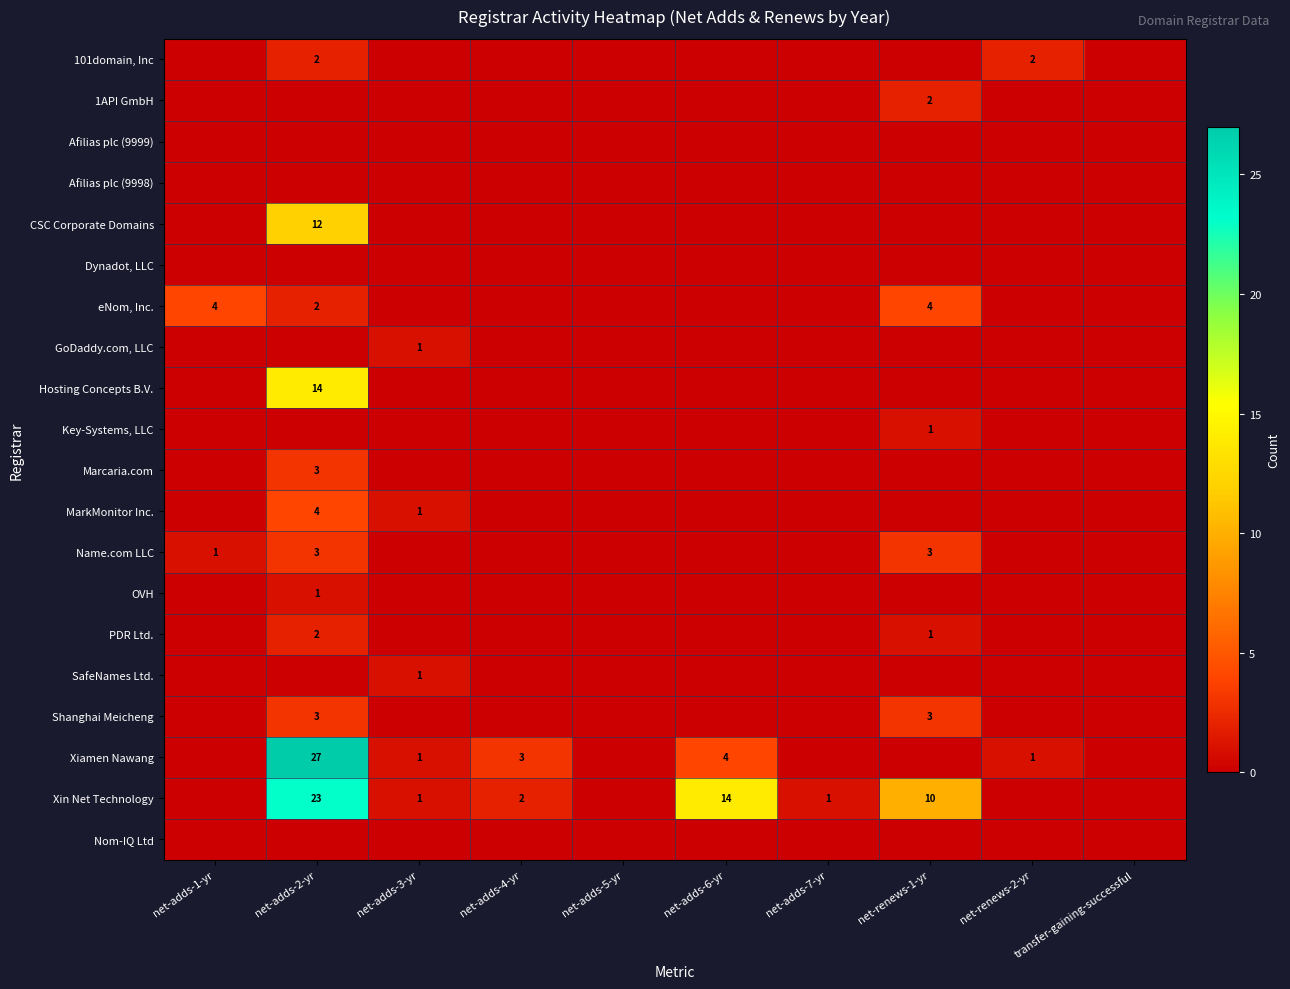

Is it true that Xiamen Nawang equals 3 at net-adds-4-yr?

True